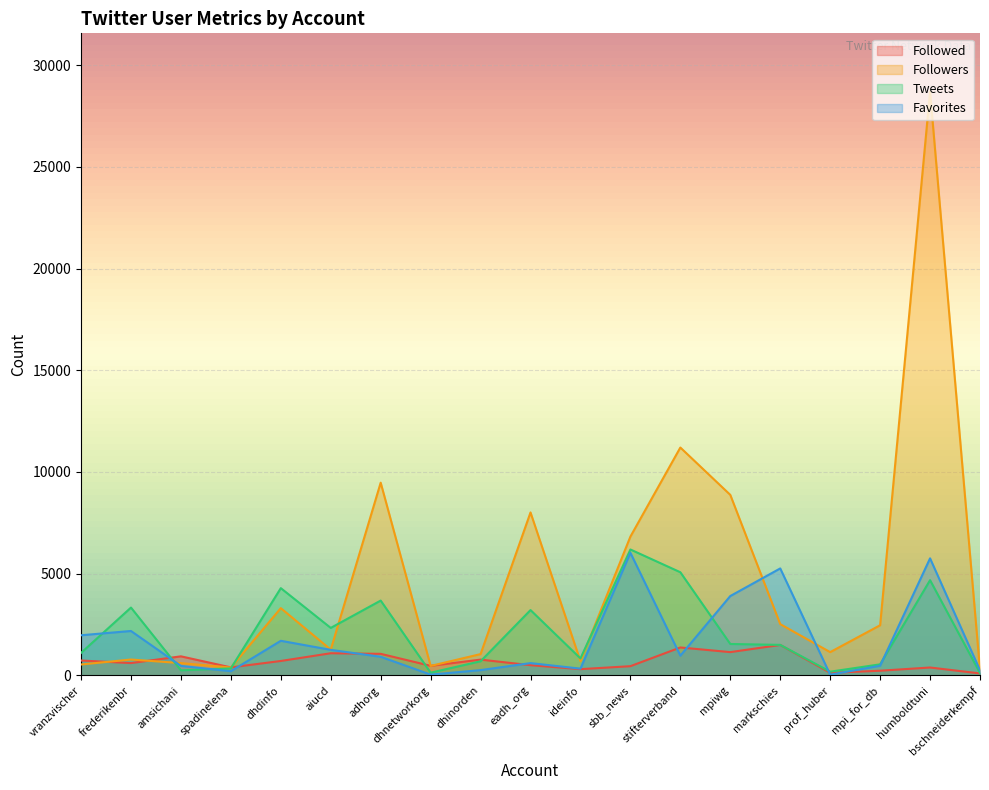

True or false: Tweets has a value of 244 at prof_huber.

False